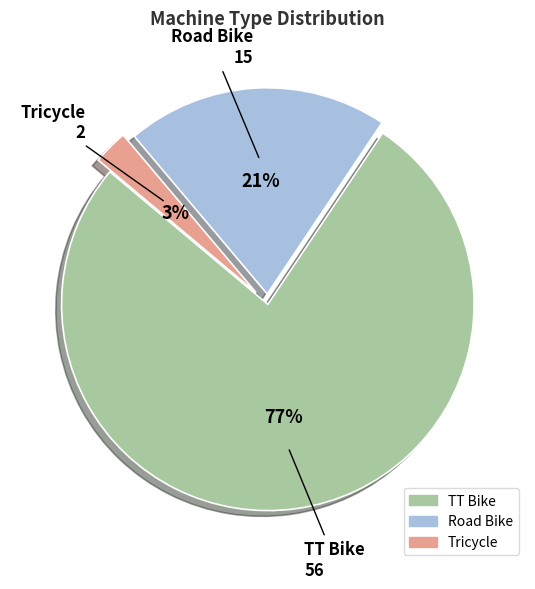

To the nearest percent, what percentage of the pie is Tricycle?

3%